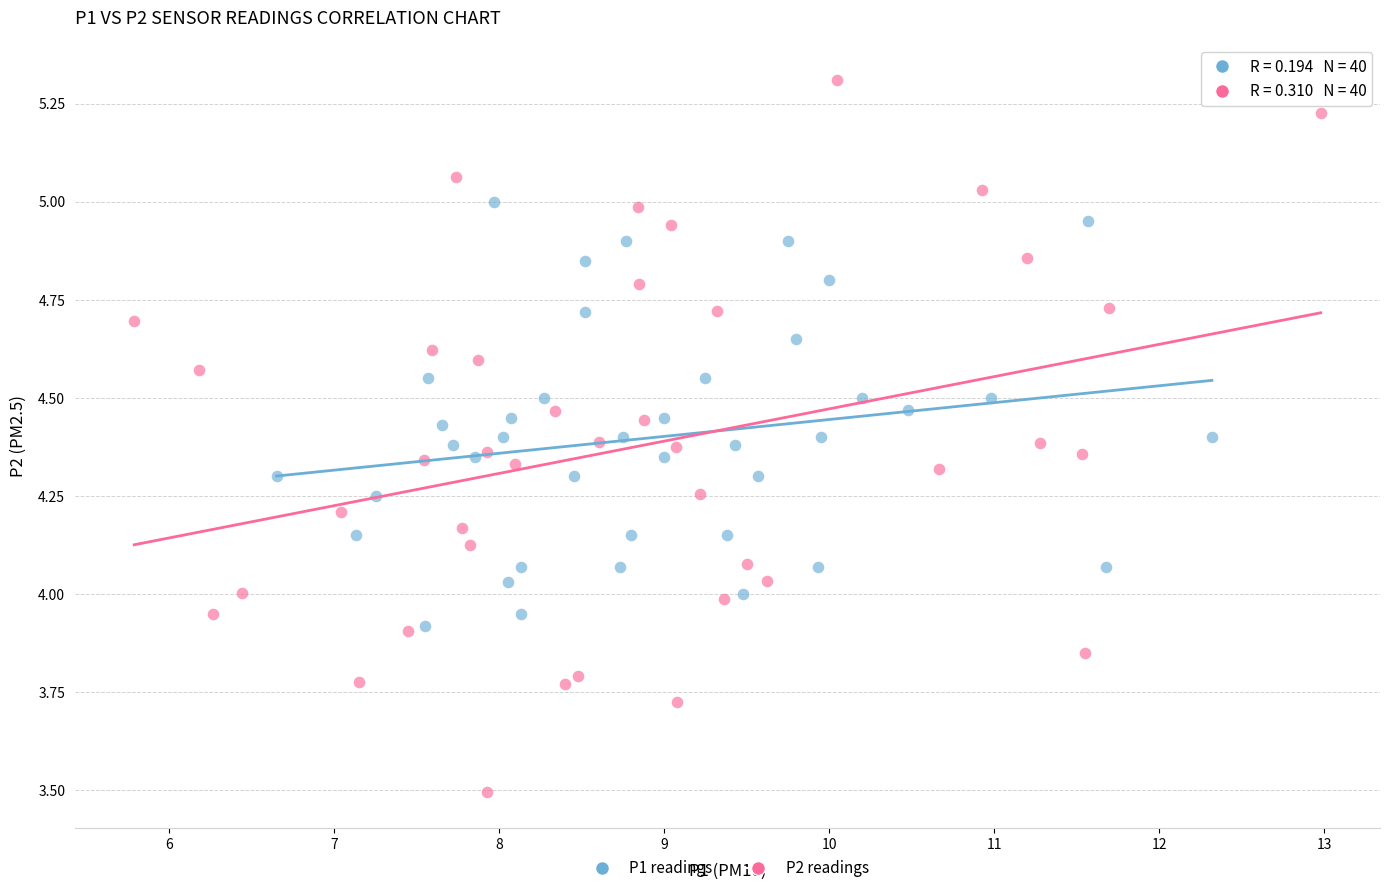

Which series reaches the minimum Y coordinate?

P2 readings